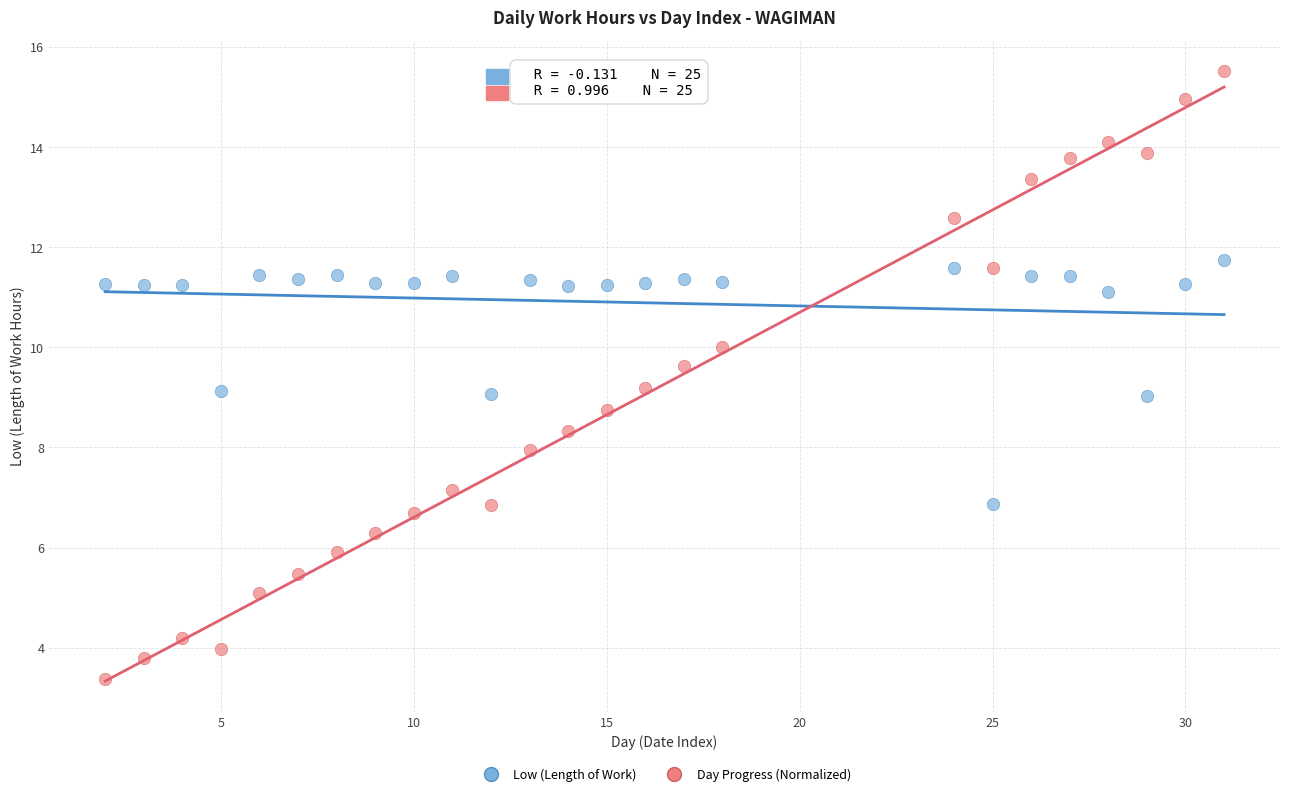

Across all data points, what is the range of X values (max minus min)?

29.0